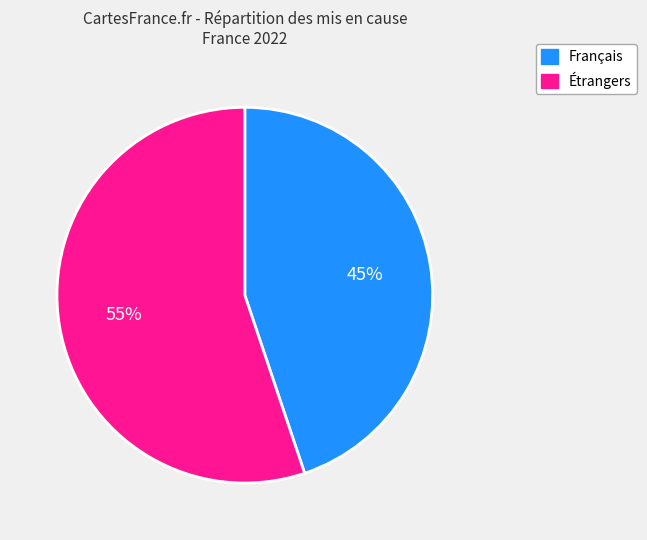

True or false: Étrangers accounts for 64% of the total.

False